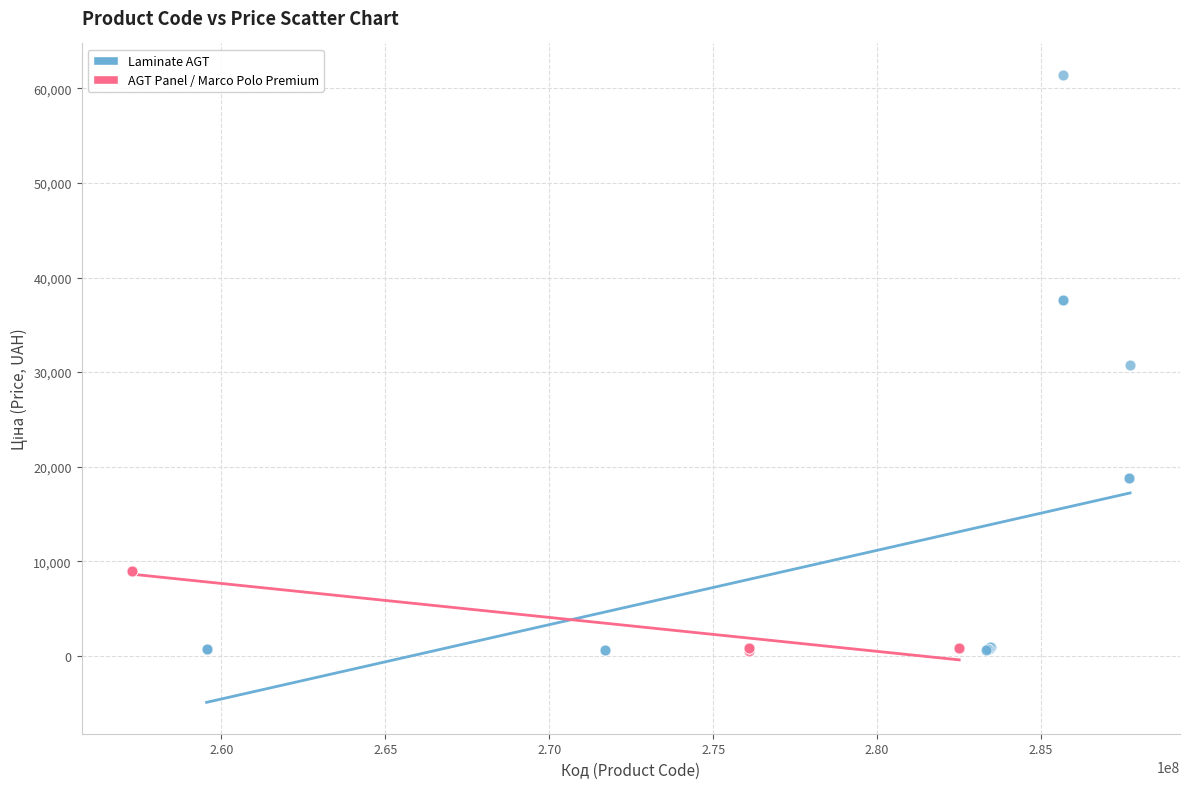

Which series has the widest spread of Y values?

Laminate AGT